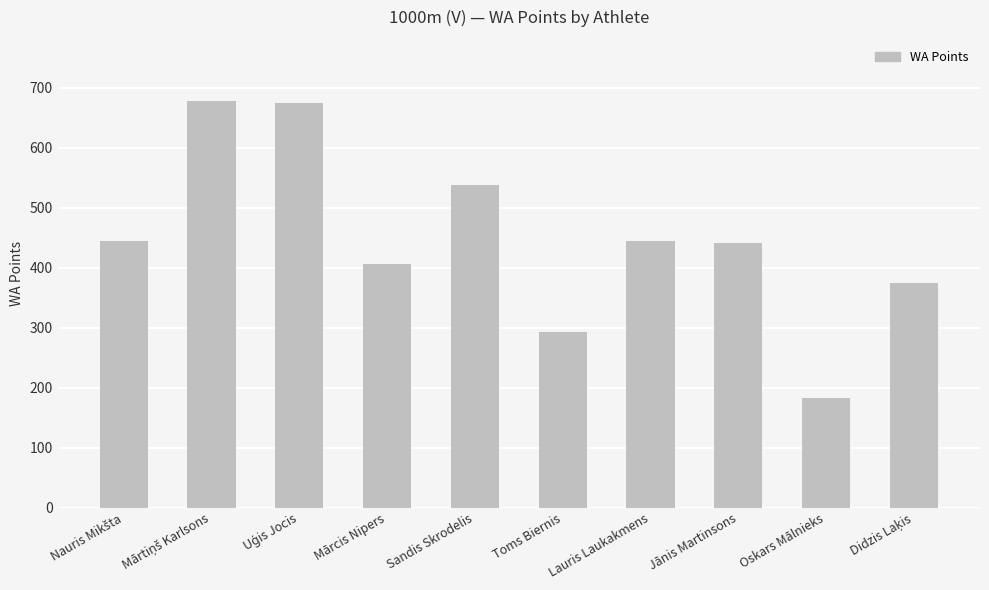

What is the difference between the maximum and second lowest values?

385